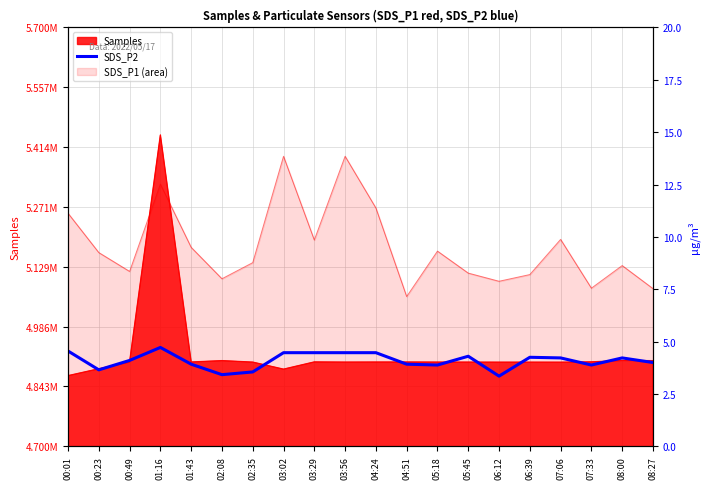

The value at 03:29 is 4.5. True or false?

True